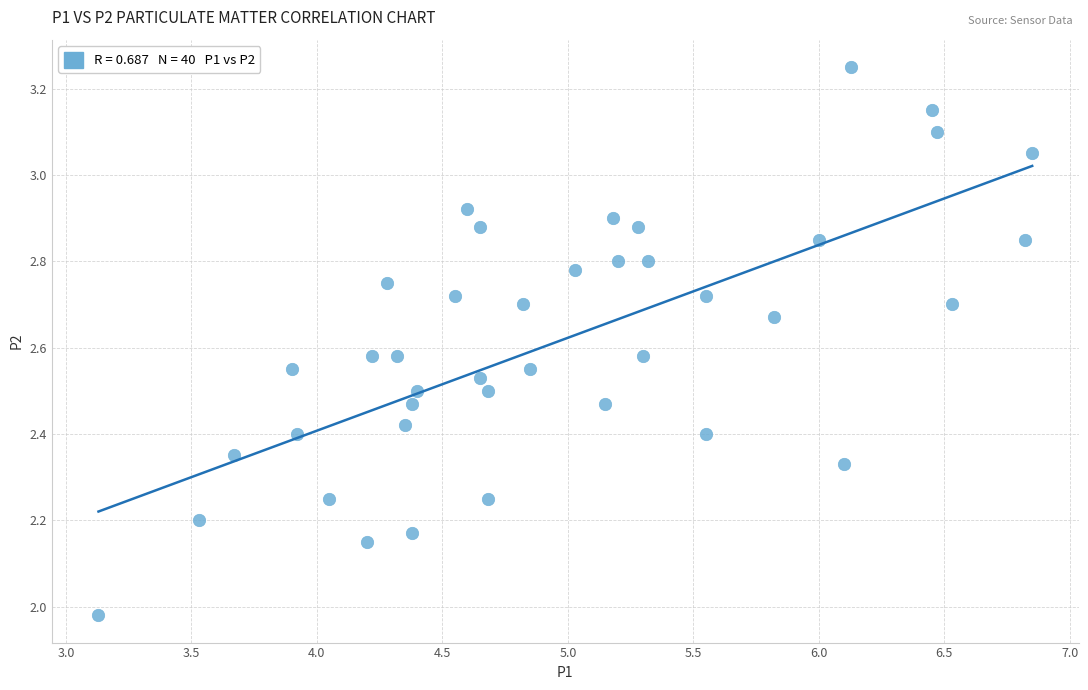

What is the range of X values (max minus min)?

3.7